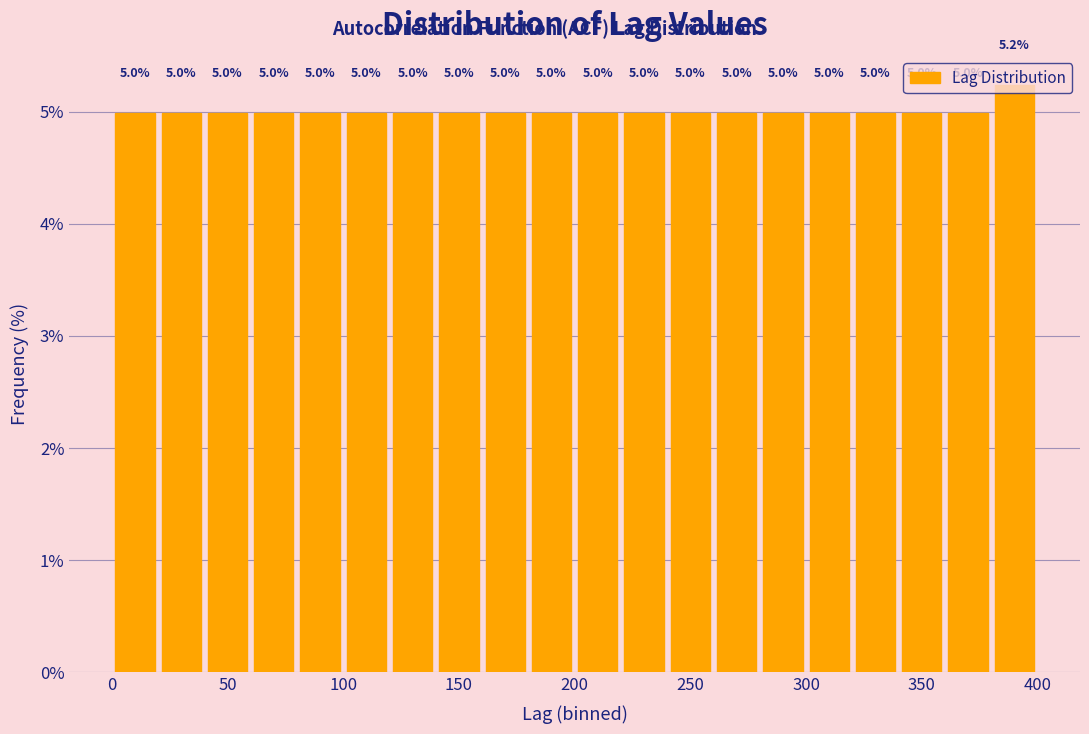

Which range on the x-axis has the tallest bar?

380 to 400